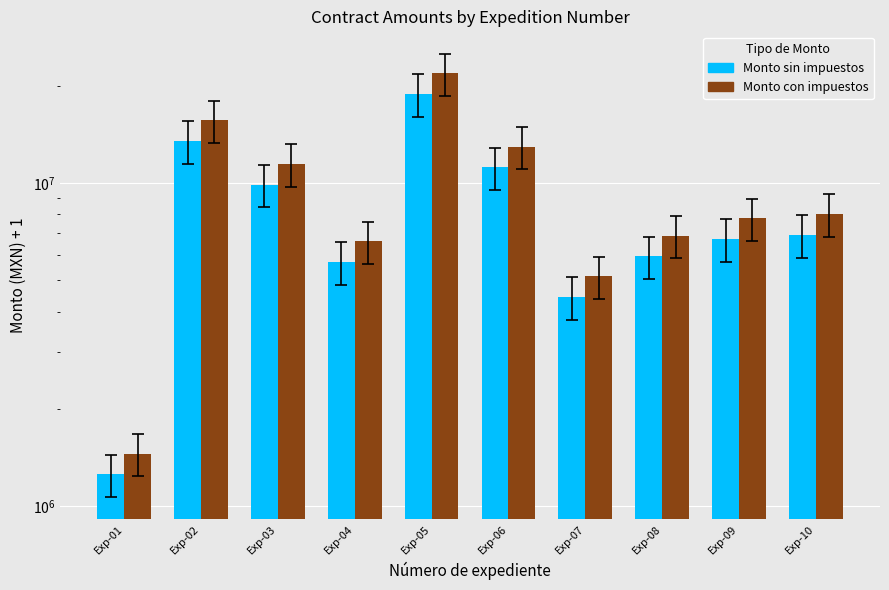

At Exp-08, list the series in order from smallest to largest.

Monto sin impuestos, Monto con impuestos